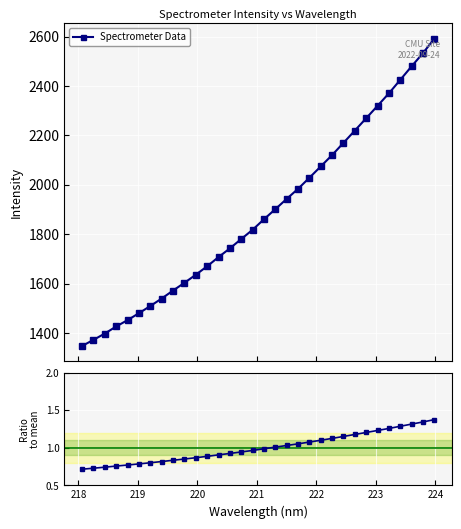

What is the value of the Spectrometer Data point at the 13th from the left?

1706.9